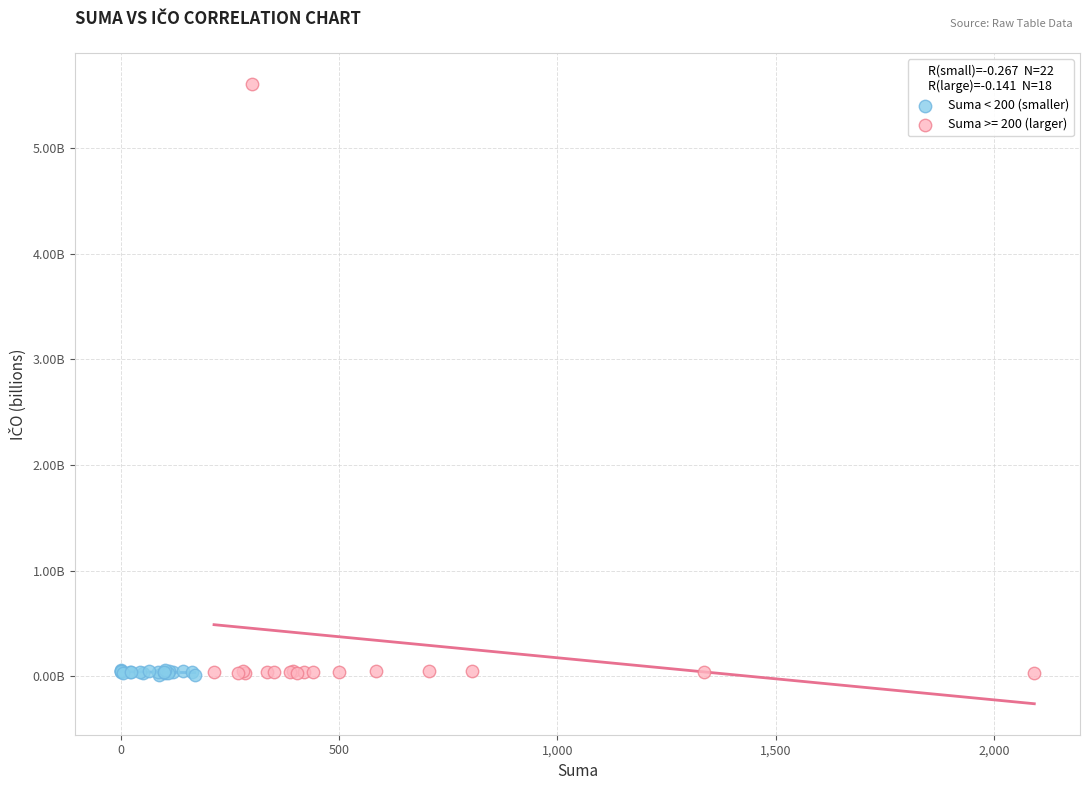

What are all the series names shown in the legend?

Suma < 200 (smaller), Suma >= 200 (larger)